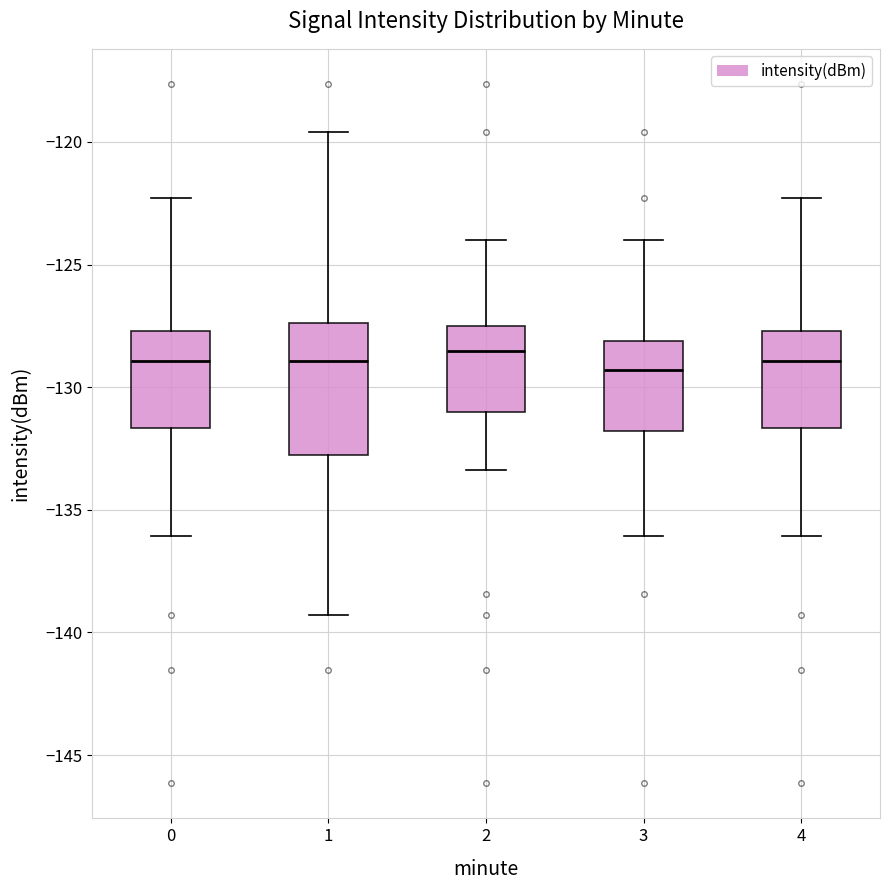

Which box is the tallest, from its lower edge to its upper edge?

1